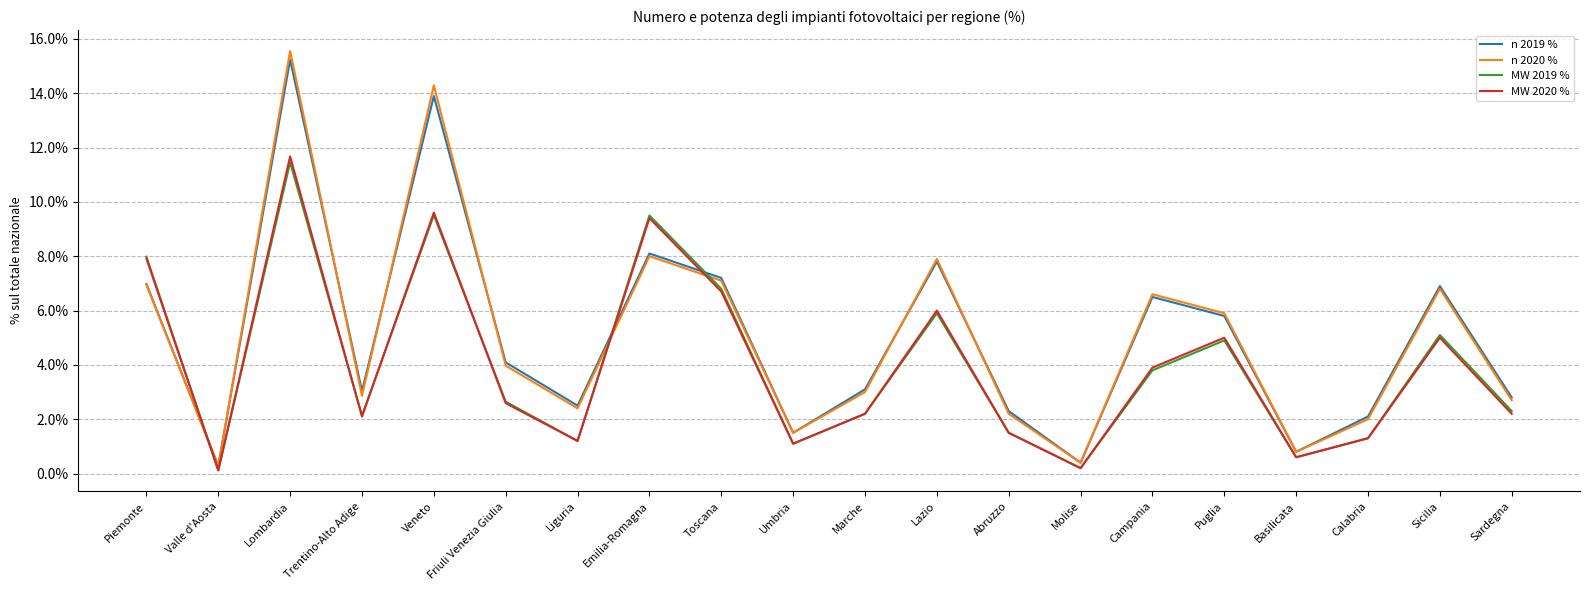

Which series has the largest range (max minus min)?

n 2020 %